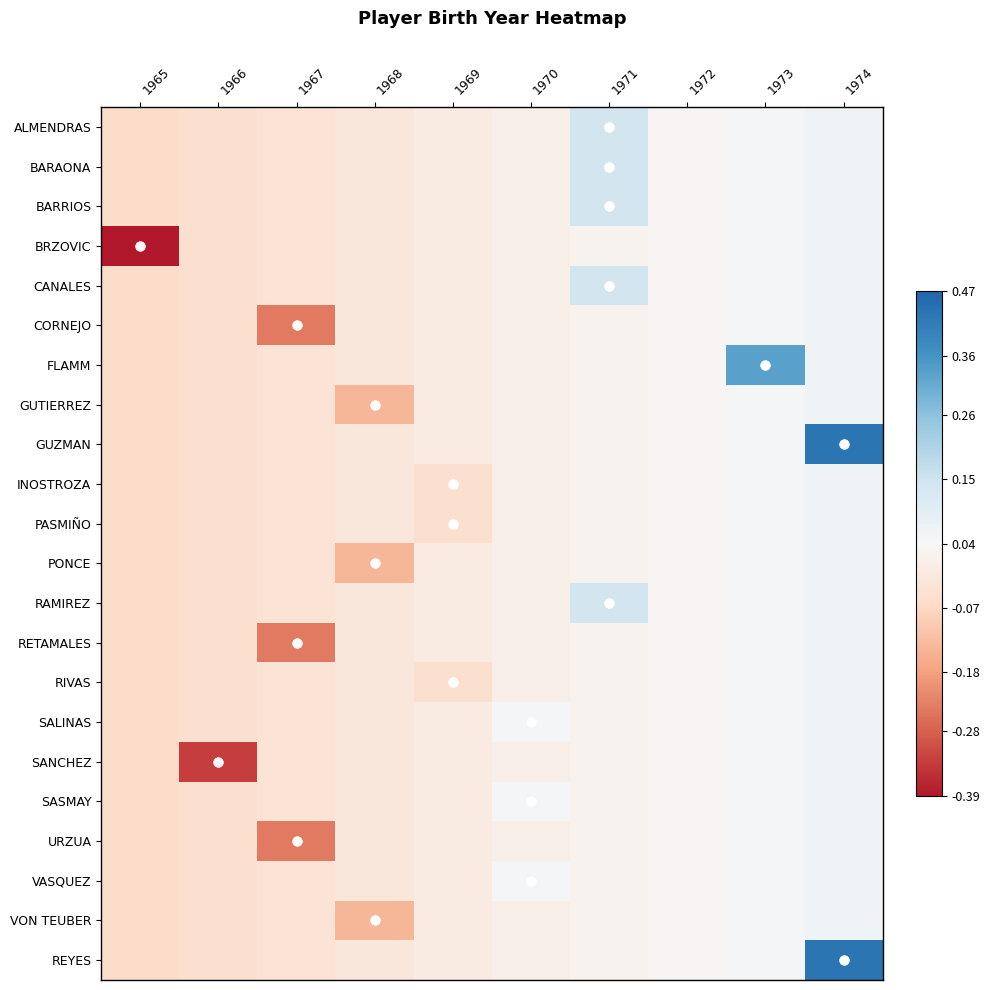

Count the number of data series in this chart.

22